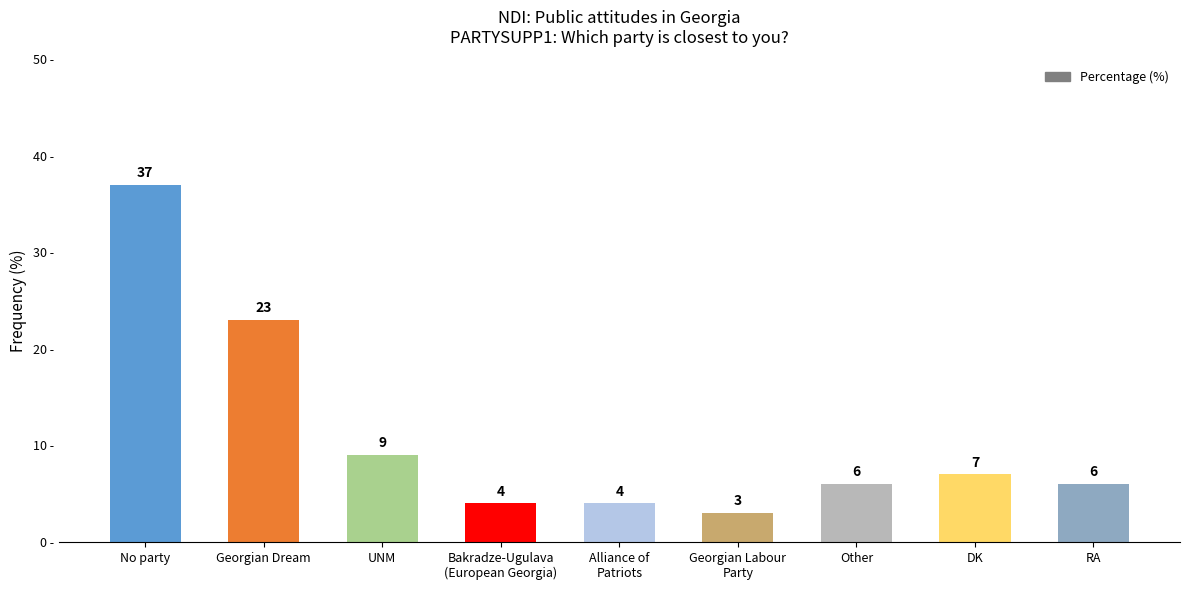

What is the label of the 9th bar from the right?

No party